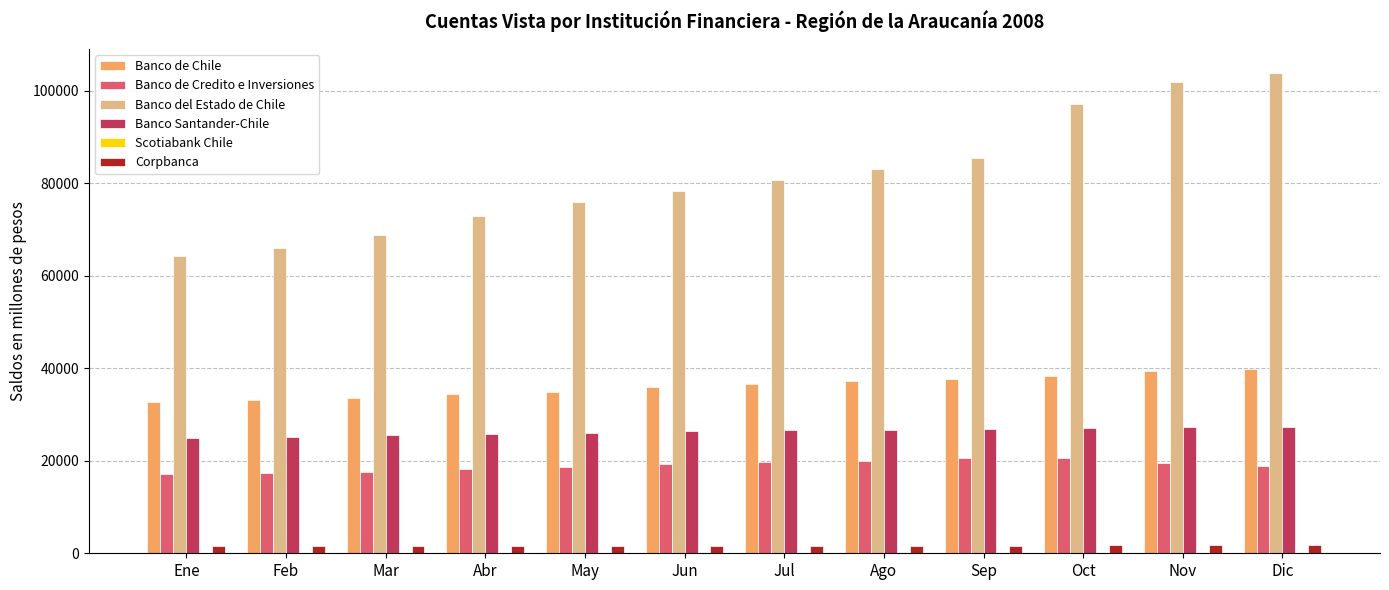

Between Ago and Oct, which series saw the biggest shift?

Banco del Estado de Chile